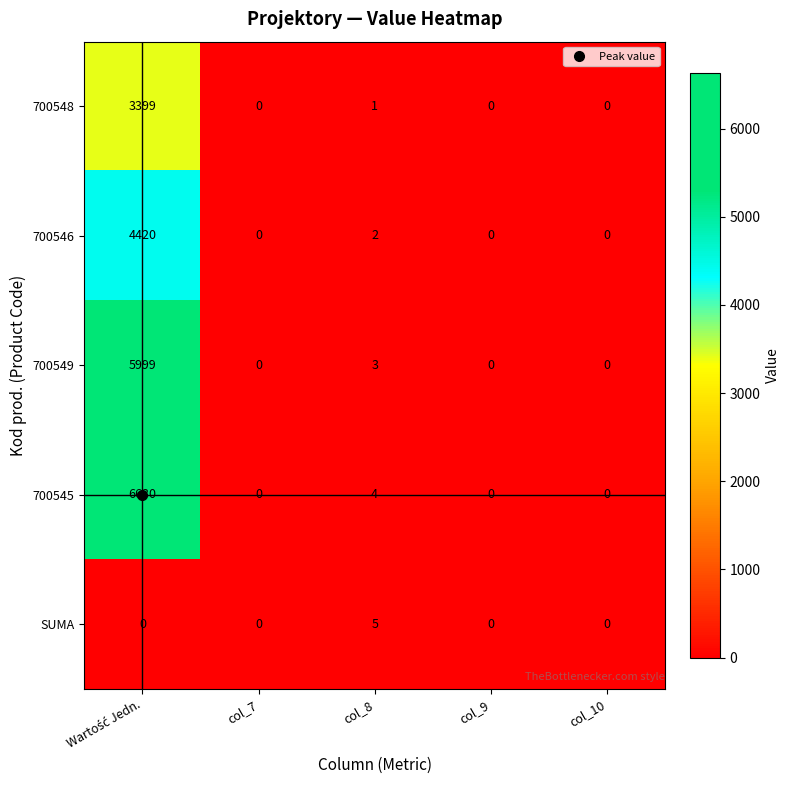

Rank the series by their maximum value, from highest to lowest.

700545, 700549, 700546, 700548, SUMA